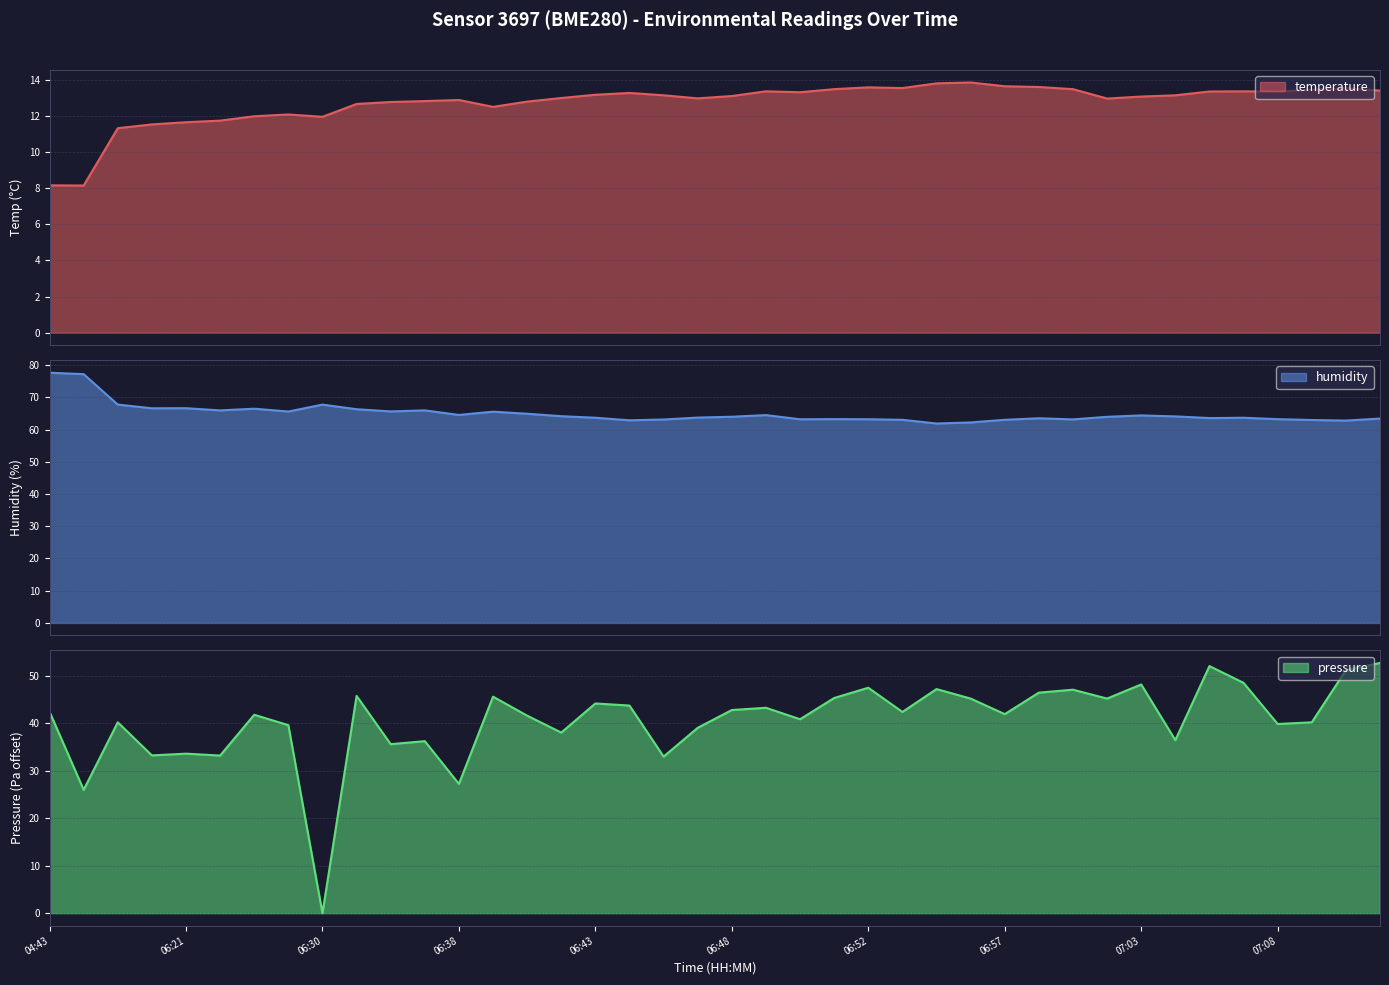

True or false: humidity and temperature cross at least once.

False